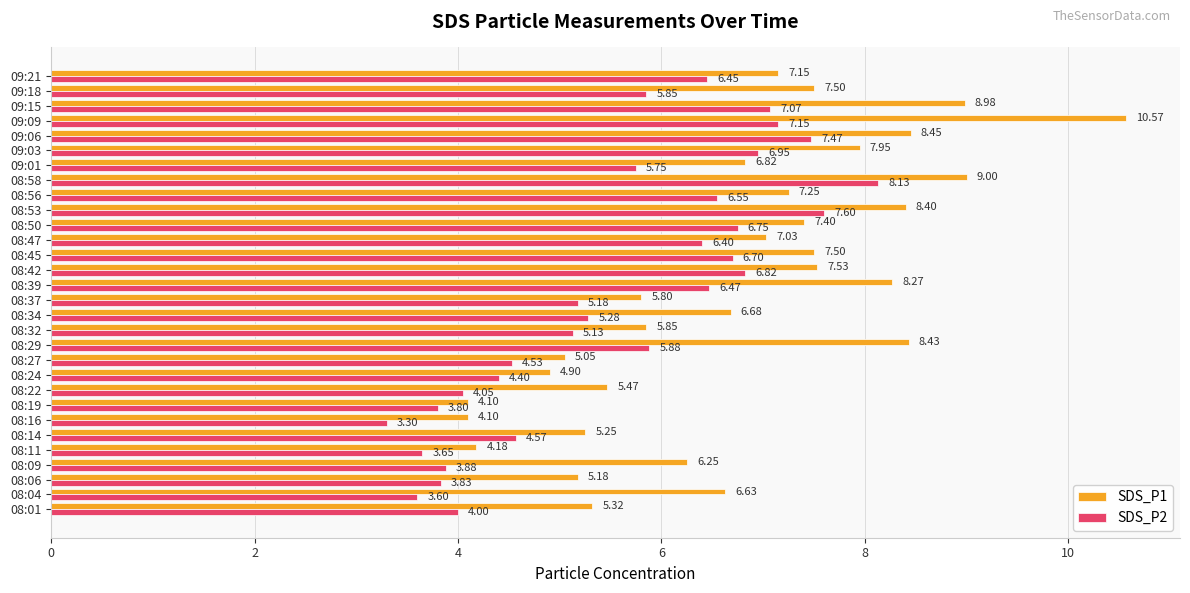

What are all the series names shown in the legend?

SDS_P1, SDS_P2